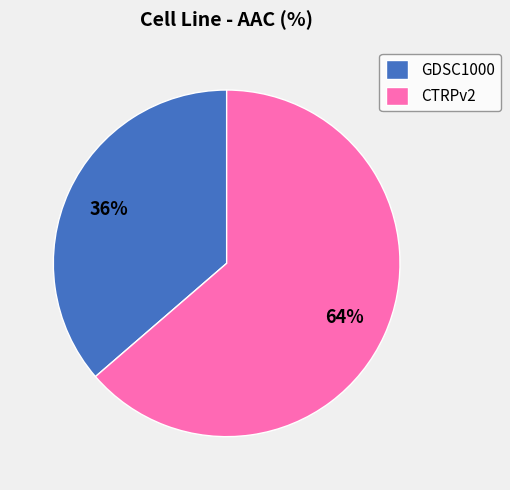

Rank the categories by value from highest to lowest.

CTRPv2, GDSC1000